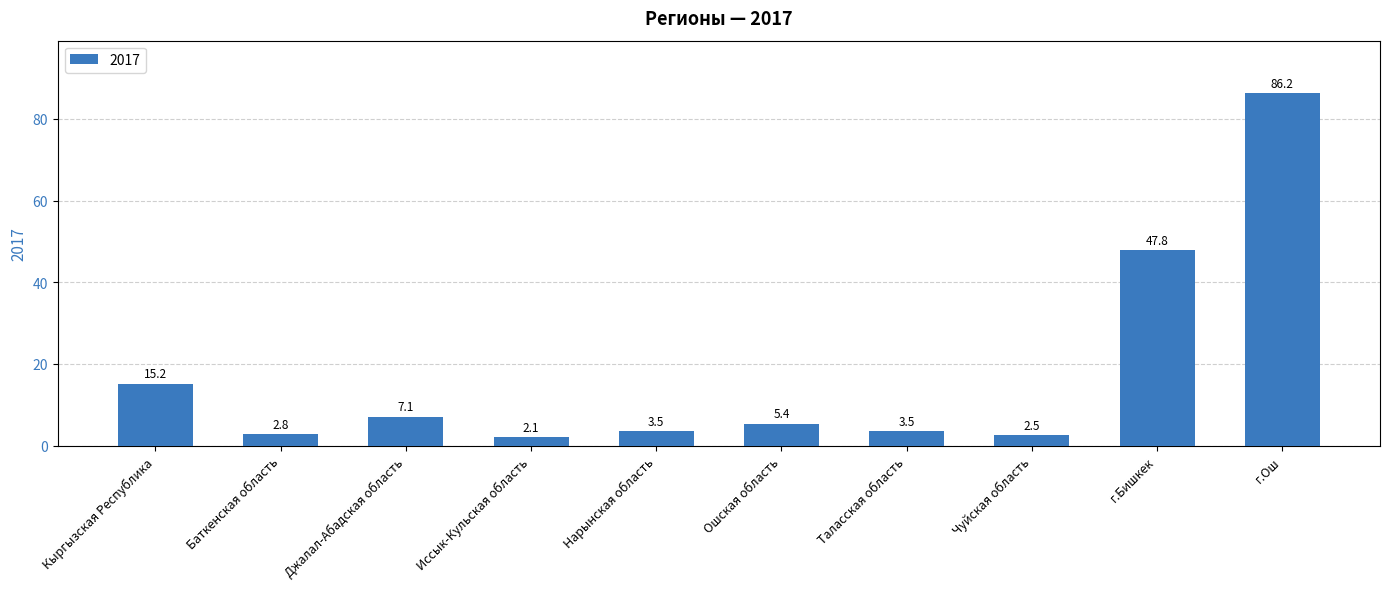

What is the ratio of the value at Джалал-Абадская область to the value at Иссык-Кульская область?

3.4